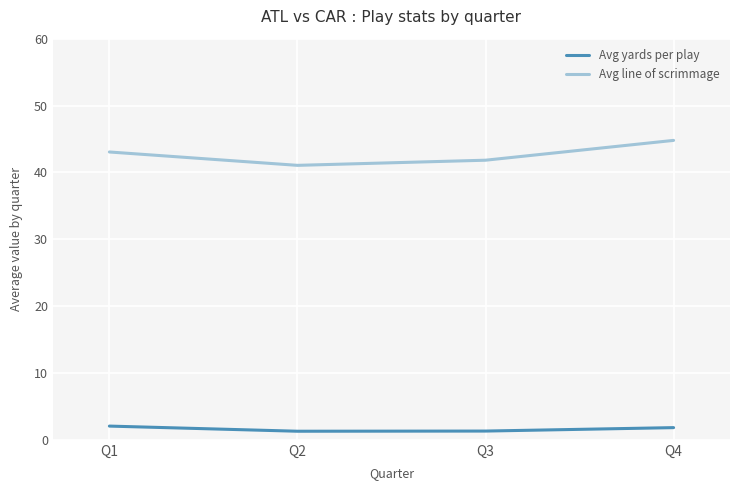

The value of Avg yards per play at Q4 is 1.8. True or false?

True